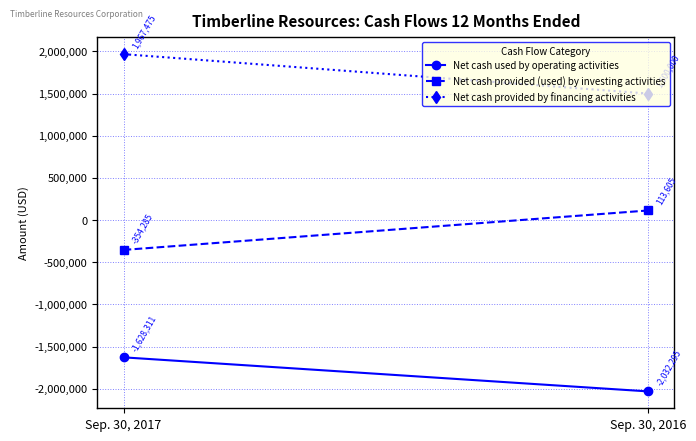

Reading left to right, transcribe all the data shown in this chart.

Net cash used by operating activities: -1628311	-2032295
Net cash provided (used) by investing activities: -354285	113605
Net cash provided by financing activities: 1967475	1500000